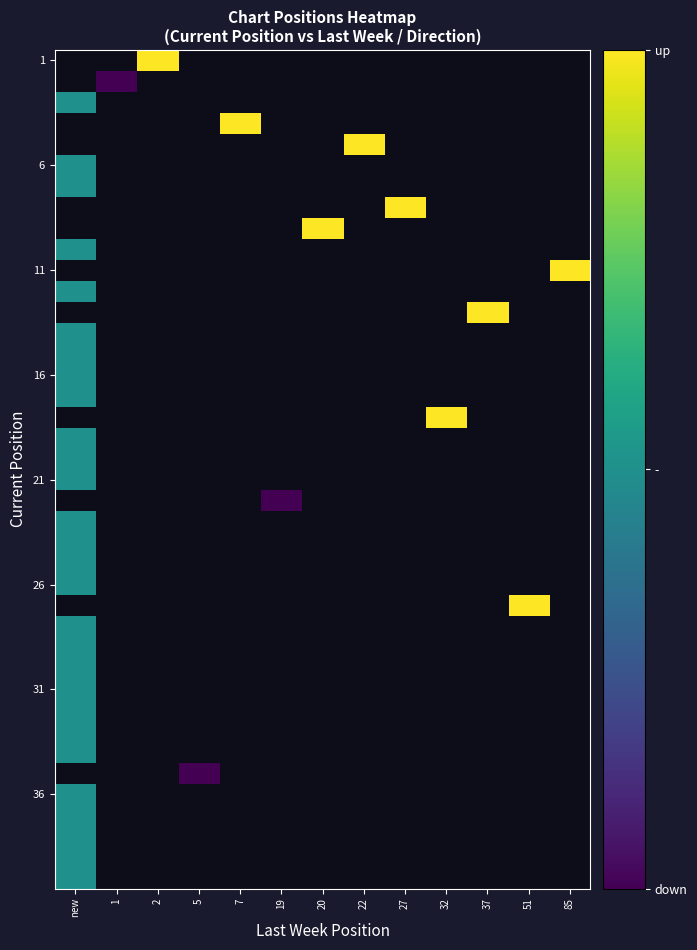

Between 7 and 85, which is larger?

85